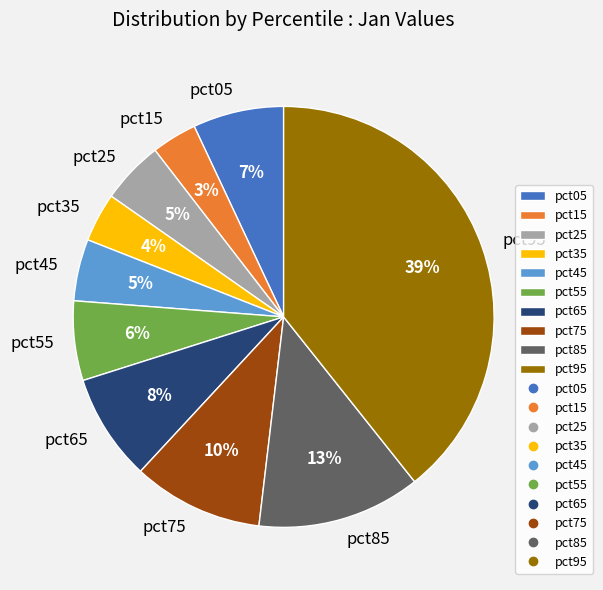

Which slice is the largest?

pct95